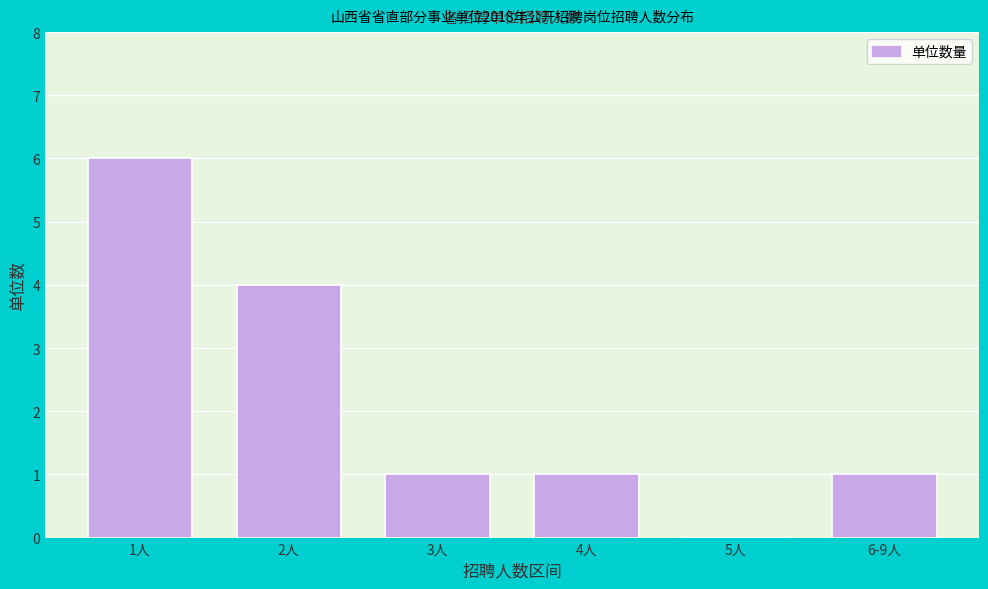

Reading left to right, list all the values displayed in this chart.

1人=6	2人=4	3人=1	4人=1	5人=0	6-9人=1